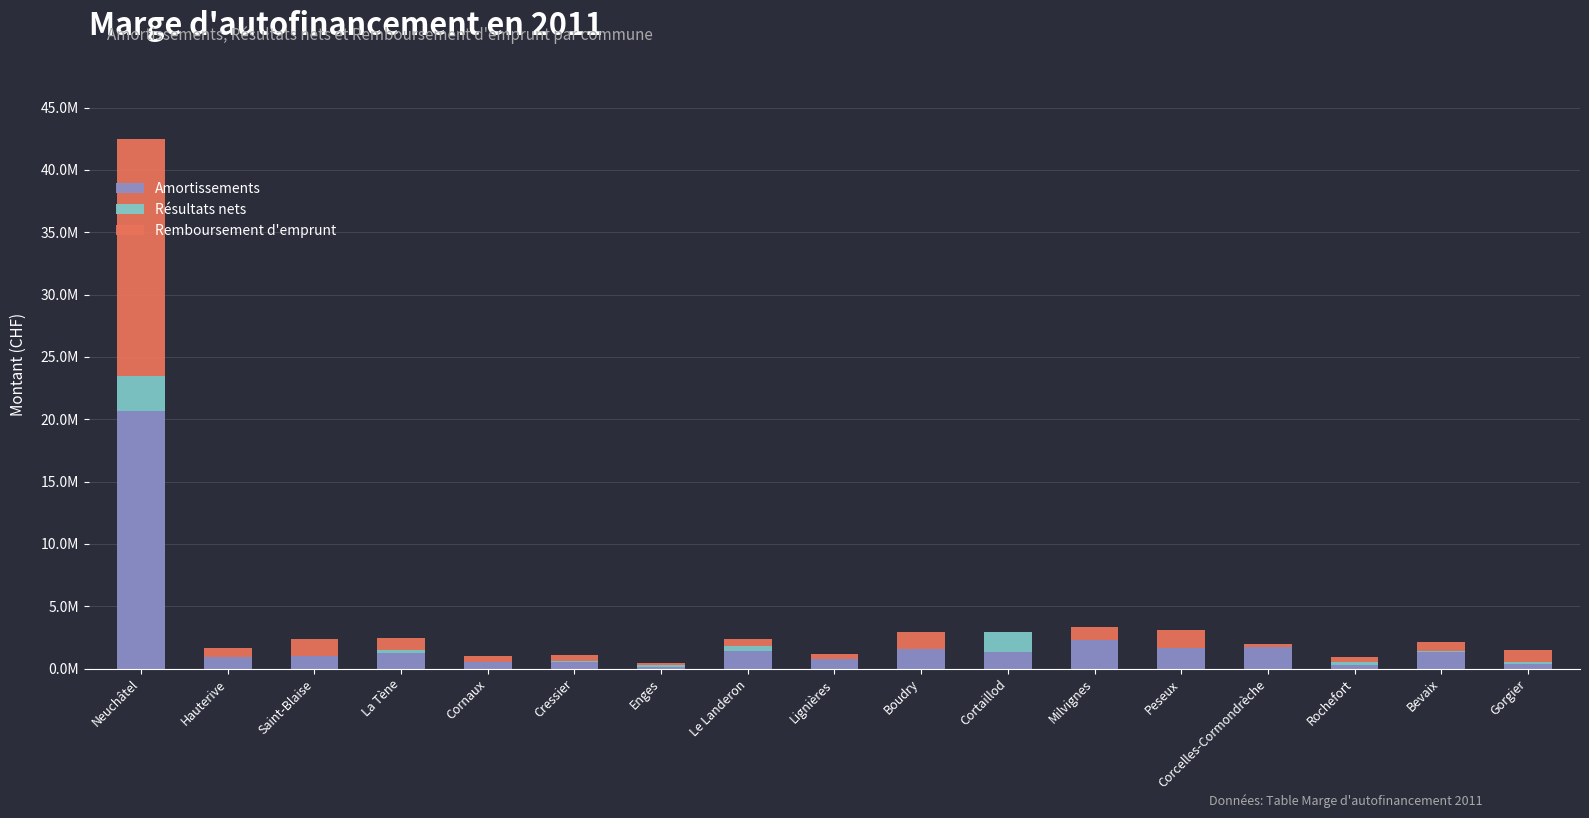

What are all the series names shown in the legend?

Amortissements, Résultats nets, Remboursement d'emprunt